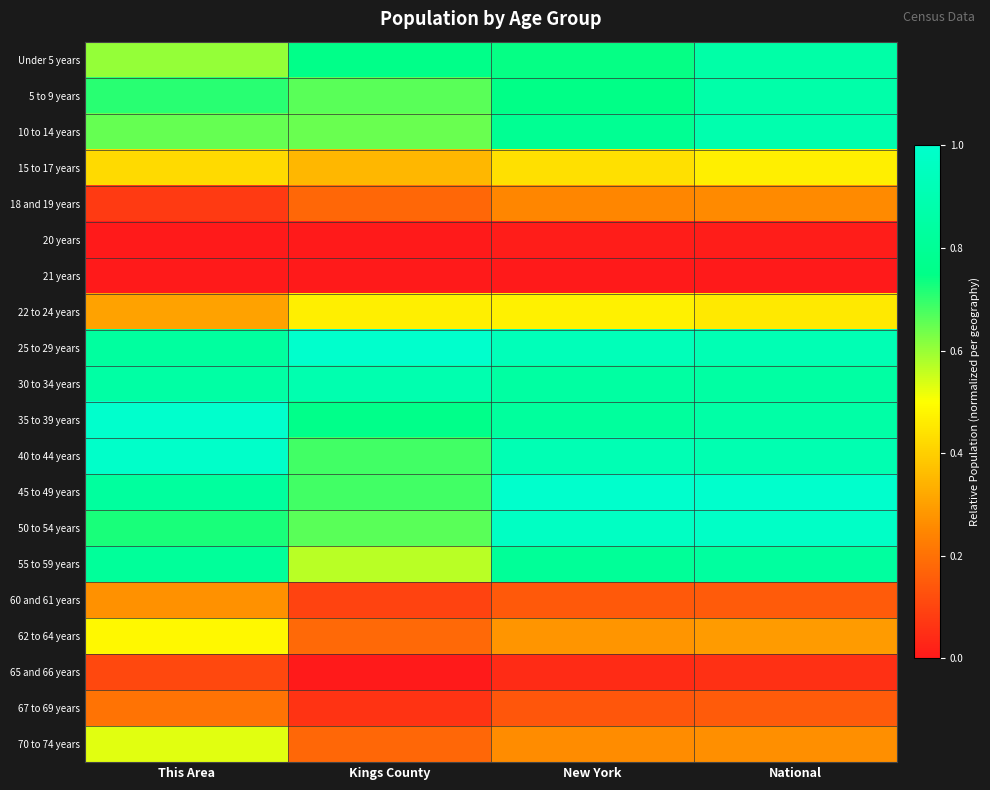

Between Kings County and New York, which is larger?

Kings County